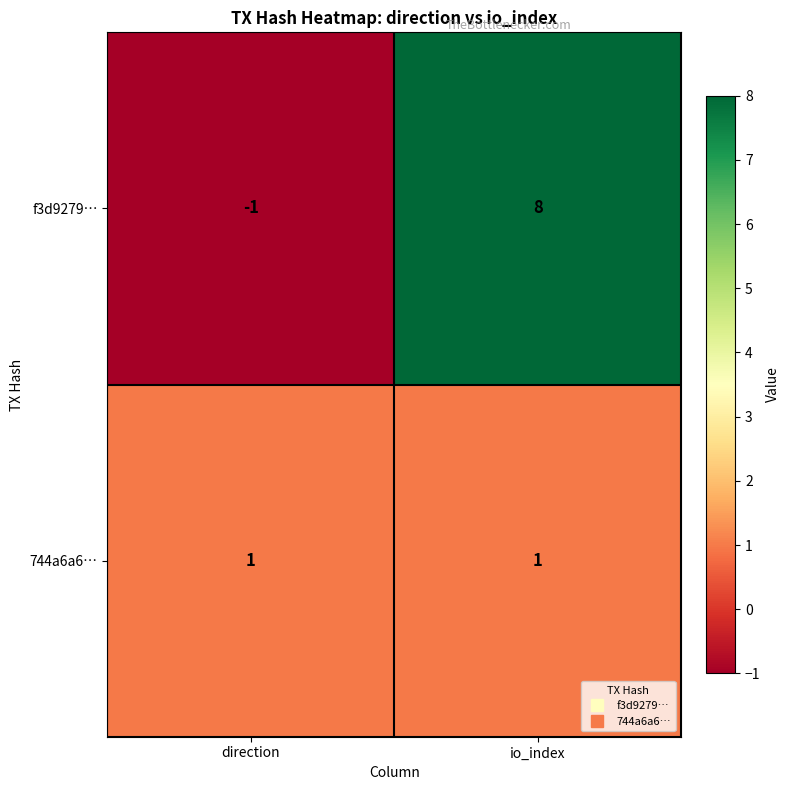

What is the maximum value shown in the chart?

8